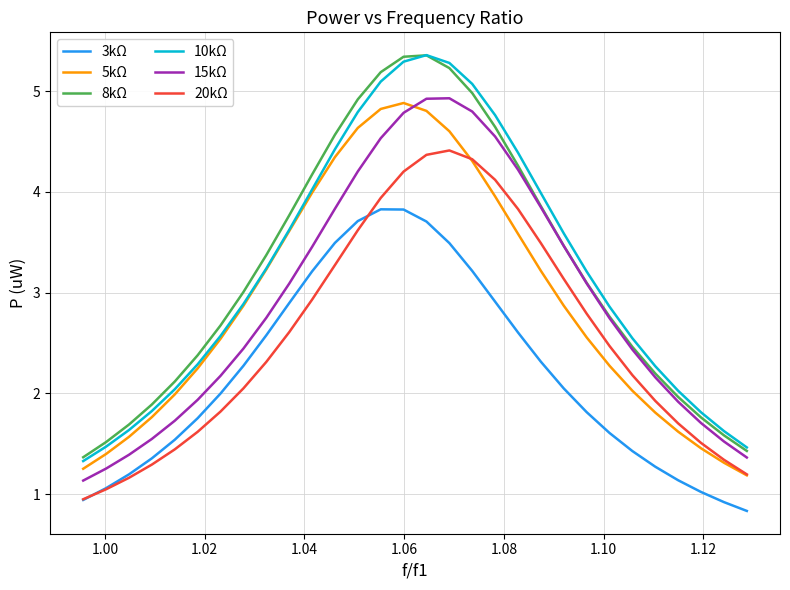

Which series has the widest spread of values?

10kΩ